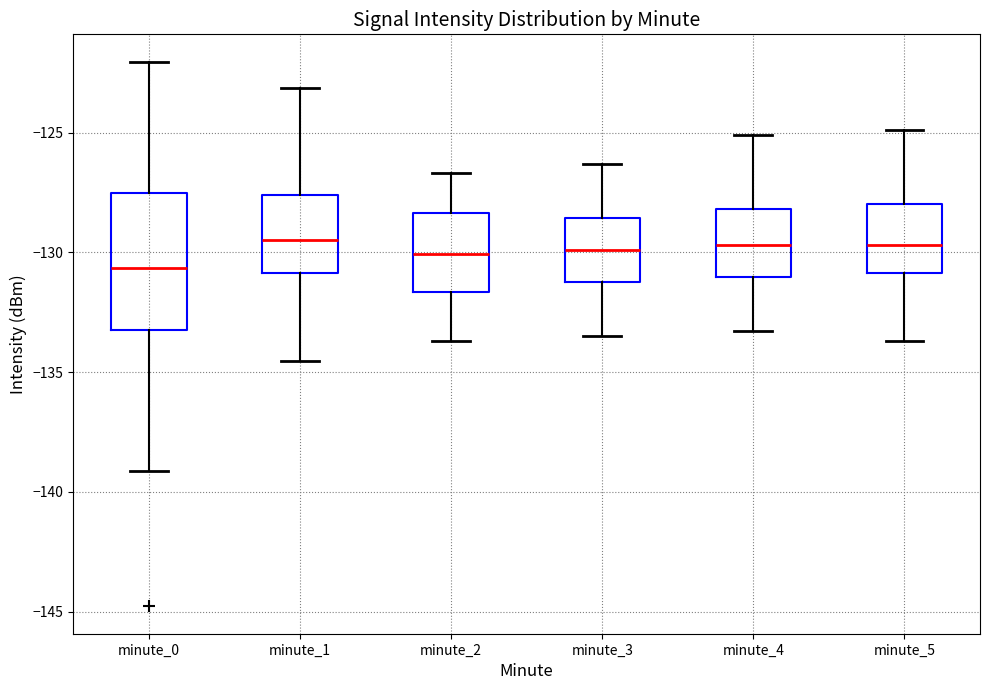

Reading left to right, read every box against the y-axis: the position of its median line, the range the box covers, and the ends of its whiskers. The values are not printed on the chart, so give them approximately, as read against the axis.

minute_0: median -130.5, box -133.0 to -127.5, whiskers -139.0 to -122.0
minute_1: median -129.5, box -131.0 to -127.5, whiskers -134.5 to -123.0
minute_2: median -130.0, box -131.5 to -128.5, whiskers -133.5 to -126.5
minute_3: median -130.0, box -131.0 to -128.5, whiskers -133.5 to -126.5
minute_4: median -129.5, box -131.0 to -128.0, whiskers -133.5 to -125.0
minute_5: median -129.5, box -131.0 to -128.0, whiskers -133.5 to -125.0